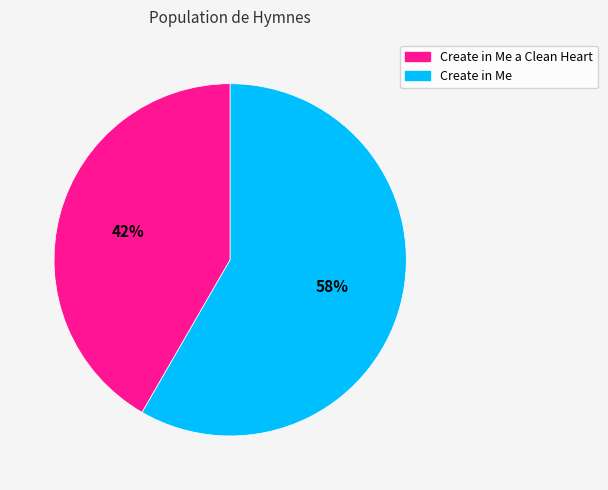

How many segments does this pie chart have?

2